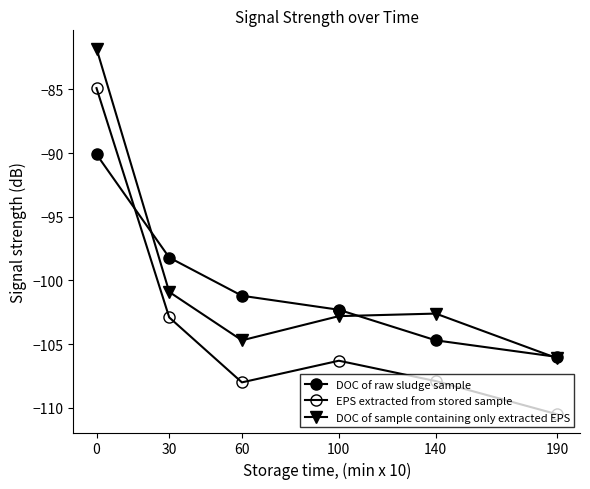

What is the spread (max minus min) of values at 190?

4.5